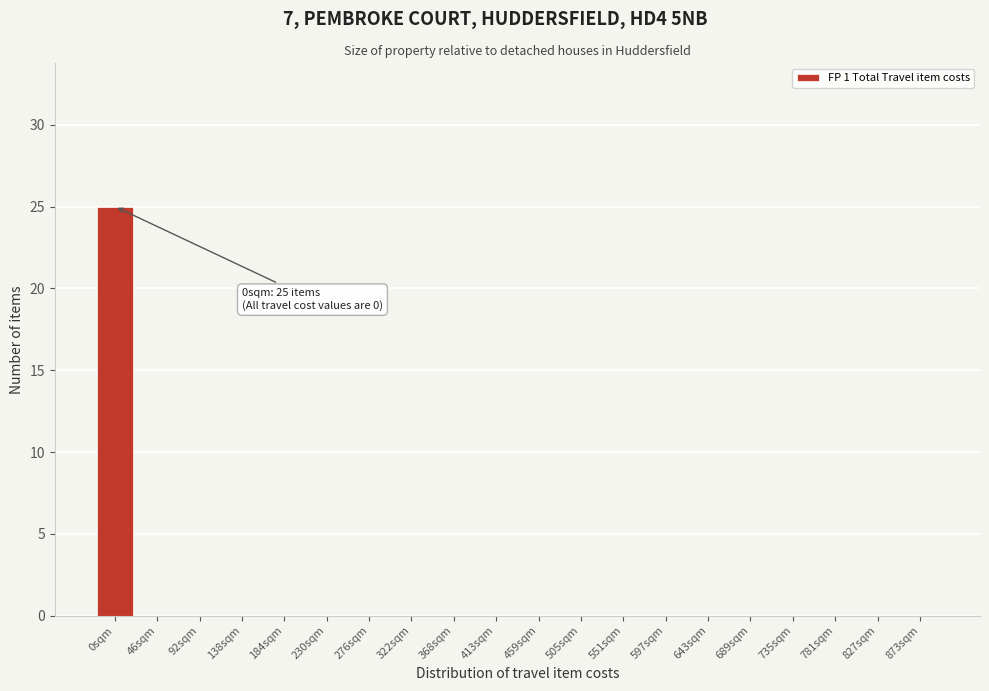

Reading right to left, list all the values displayed in this chart.

873sqm=0	827sqm=0	781sqm=0	735sqm=0	689sqm=0	643sqm=0	597sqm=0	551sqm=0	505sqm=0	459sqm=0	413sqm=0	368sqm=0	322sqm=0	276sqm=0	230sqm=0	184sqm=0	138sqm=0	92sqm=0	46sqm=0	0sqm=25